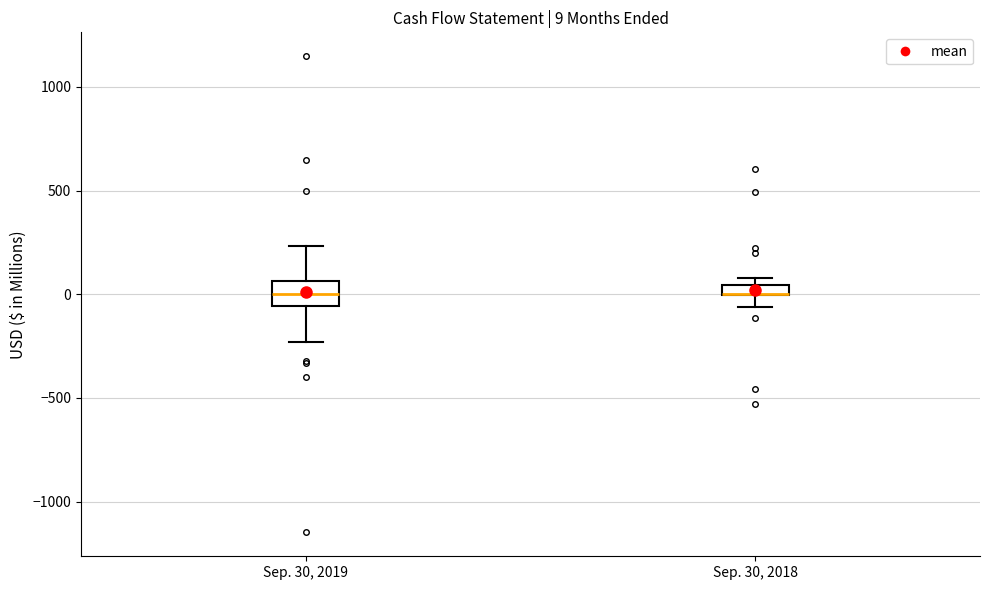

Comparing the boxes themselves (not the whiskers), which one is the tallest?

Sep. 30, 2019